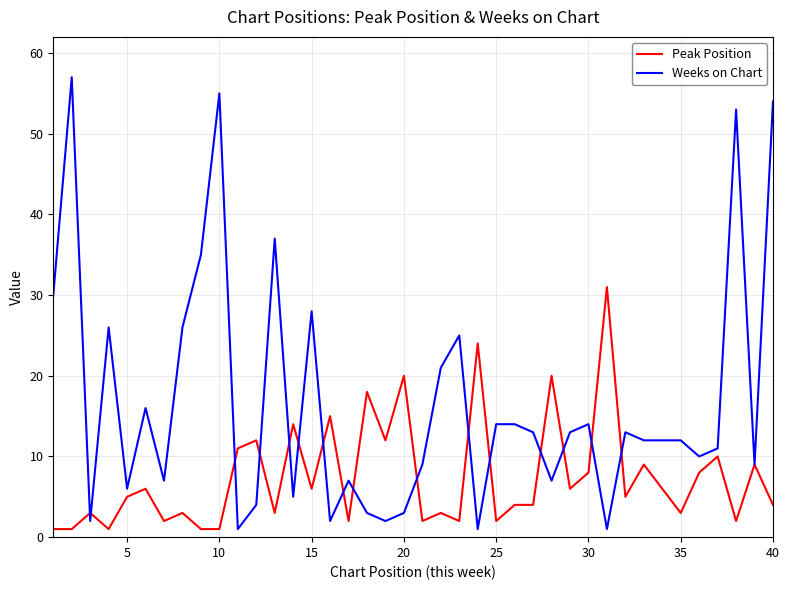

Which series has the largest range (max minus min)?

Weeks on Chart